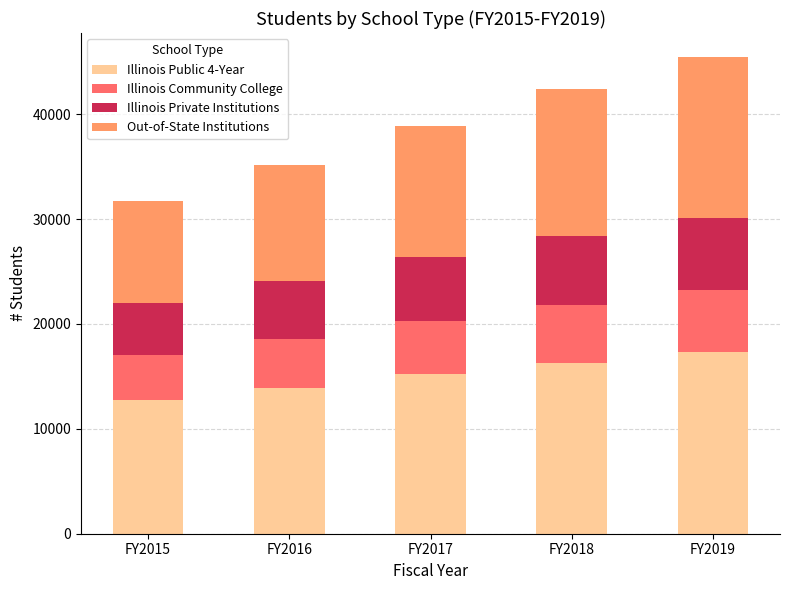

Reading left to right, list the values for the Illinois Public 4-Year series.

FY2015=12739	FY2016=13898	FY2017=15203	FY2018=16280	FY2019=17334